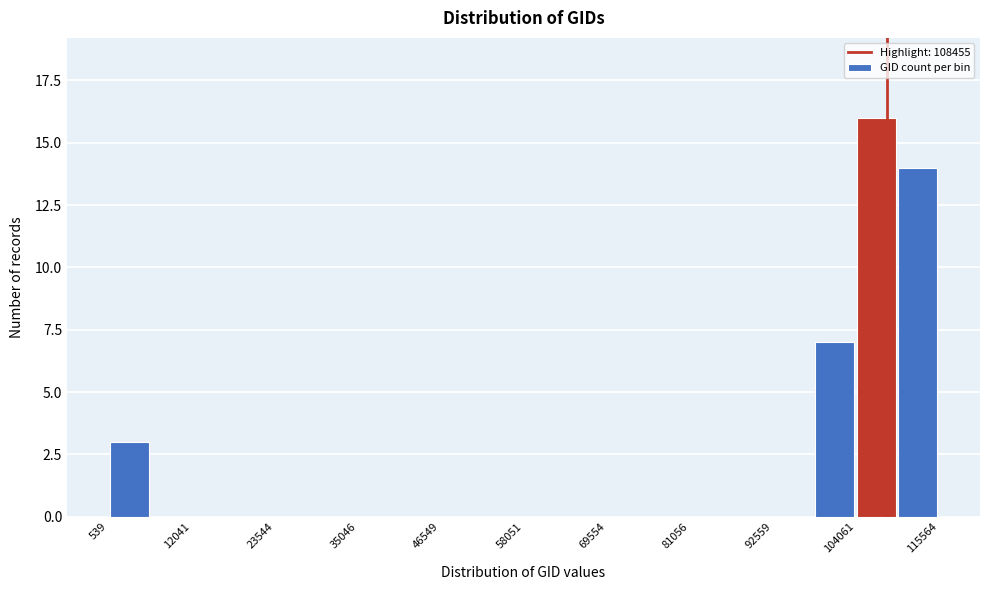

Around what value on the x-axis is the tallest bar? Give the approximate position of its centre, as read against the axis.

106000